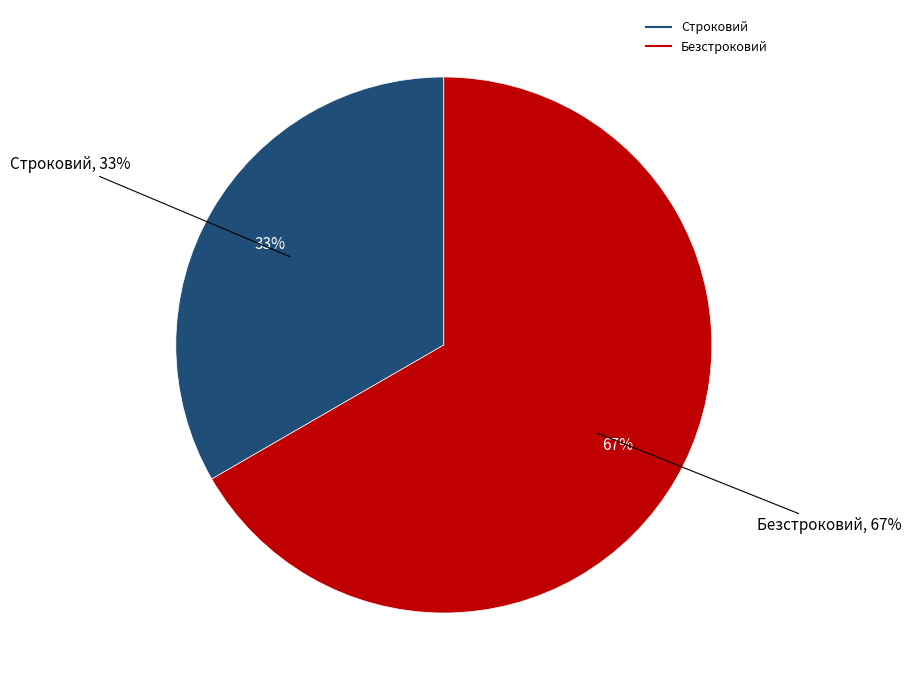

Is the sum of Безстроковий and Строковий greater than half?

Yes